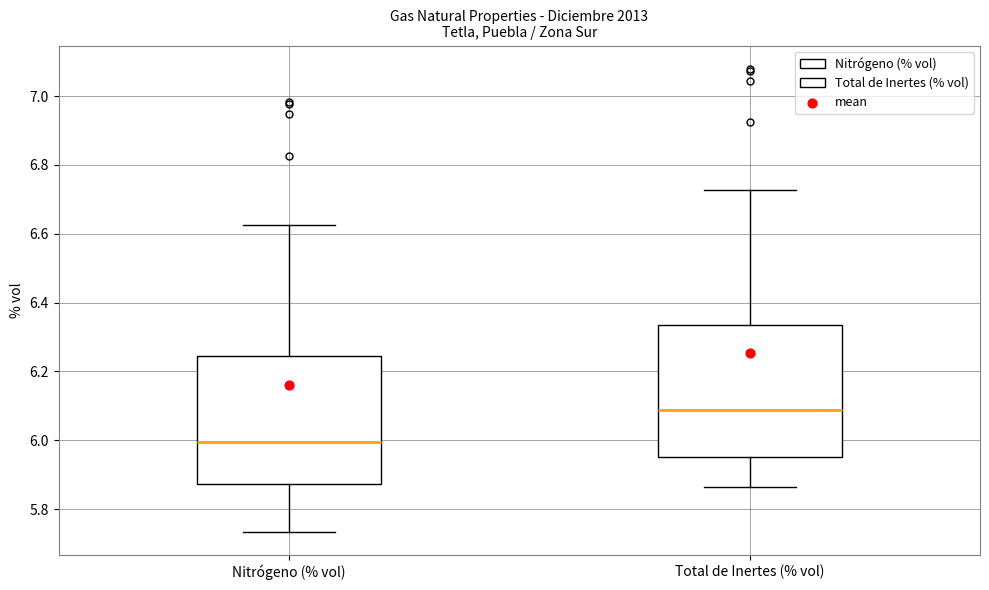

Reading left to right, transcribe this box plot: for each box, give where its median line is, the range the box spans, and where its two whiskers end, as read against the y-axis. The values are not printed on the chart, so give them approximately, as read against the axis.

Nitrógeno (% vol): median 6.00, box 5.88 to 6.24, whiskers 5.74 to 6.62
Total de Inertes (% vol): median 6.08, box 5.96 to 6.34, whiskers 5.86 to 6.72